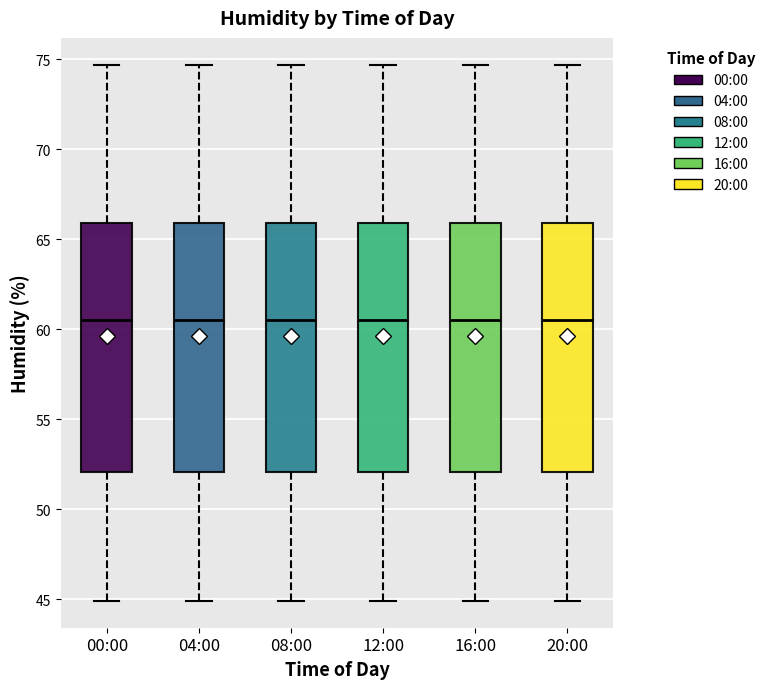

Reading left to right, transcribe this box plot: for each box, give where its median line is, the range the box spans, and where its two whiskers end, as read against the y-axis. The values are not printed on the chart, so give them approximately, as read against the axis.

00:00: median 60.5, box 52.0 to 66.0, whiskers 45.0 to 74.5
04:00: median 60.5, box 52.0 to 66.0, whiskers 45.0 to 74.5
08:00: median 60.5, box 52.0 to 66.0, whiskers 45.0 to 74.5
12:00: median 60.5, box 52.0 to 66.0, whiskers 45.0 to 74.5
16:00: median 60.5, box 52.0 to 66.0, whiskers 45.0 to 74.5
20:00: median 60.5, box 52.0 to 66.0, whiskers 45.0 to 74.5